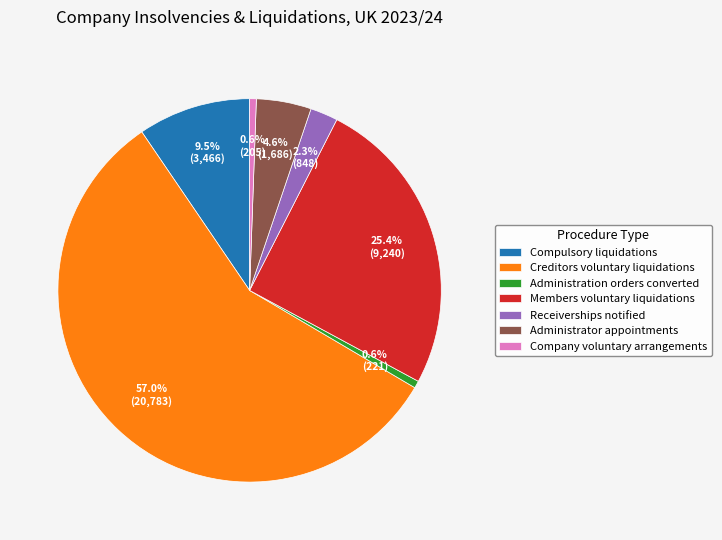

Which category accounts for the majority?

Creditors voluntary liquidations